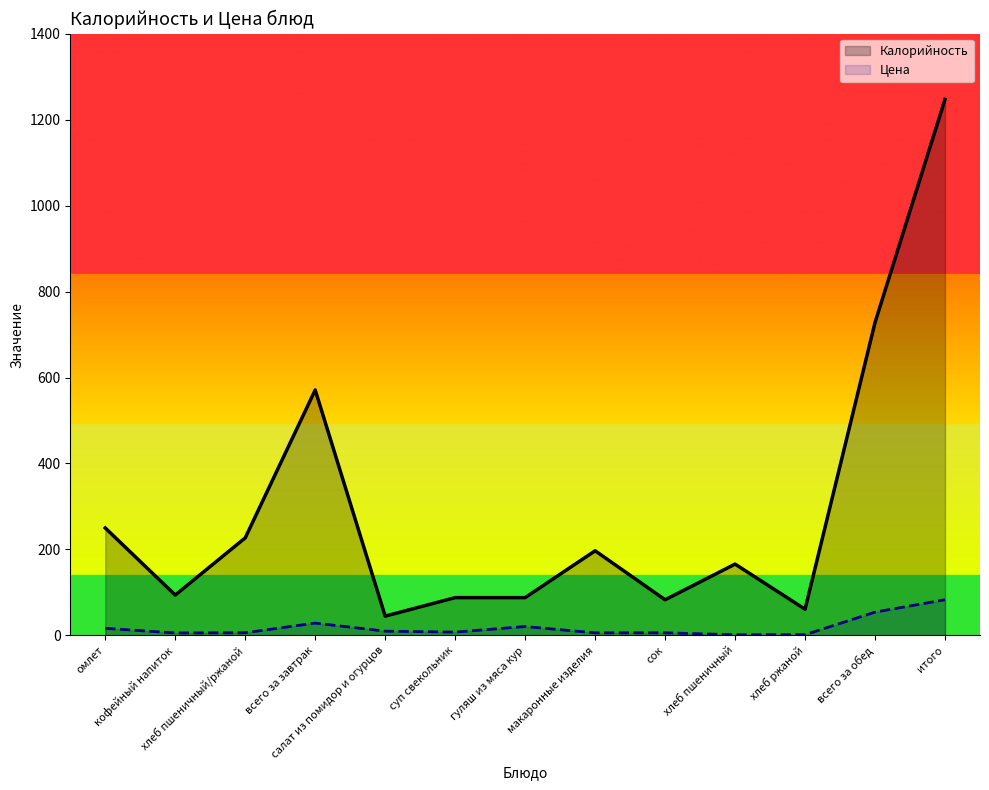

True or false: Цена and Калорийность cross at least once.

False